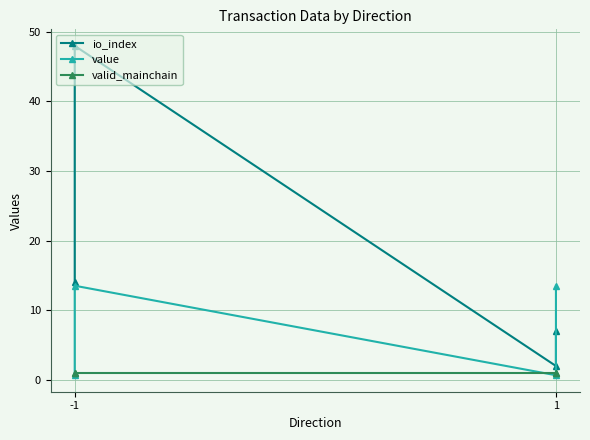

What is the value of the valid_mainchain point at the 3rd from the left?

1.0